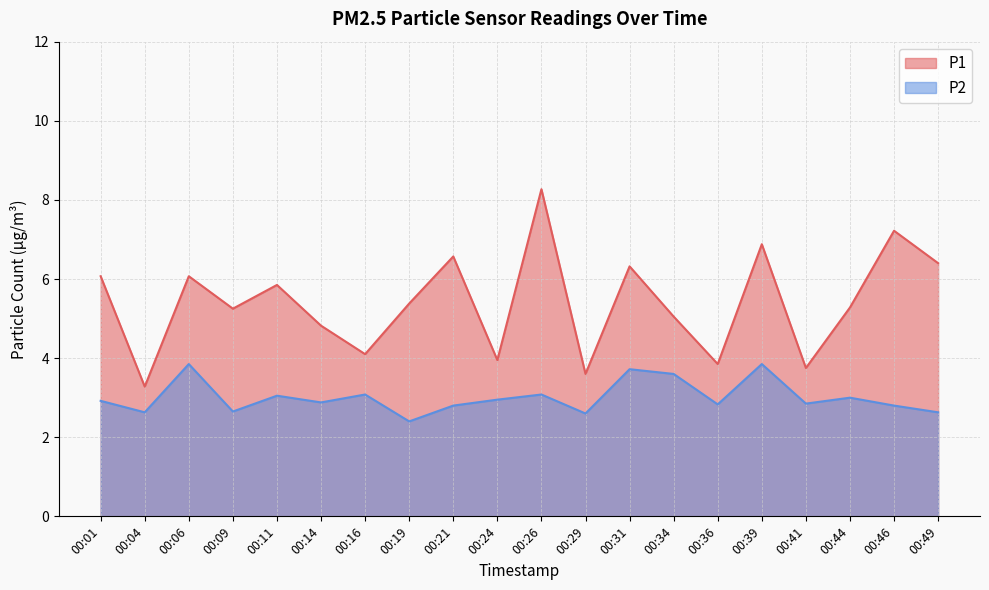

Reading right to left, list all the values displayed in this chart.

P1: 6.4	7.2	5.3	3.8	6.9	3.9	5.0	6.3	3.6	8.3	4.0	6.6	5.4	4.1	4.8	5.8	5.2	6.1	3.3	6.1
P2: 2.6	2.8	3.0	2.9	3.9	2.8	3.6	3.7	2.6	3.1	3.0	2.8	2.4	3.1	2.9	3.0	2.6	3.9	2.6	2.9